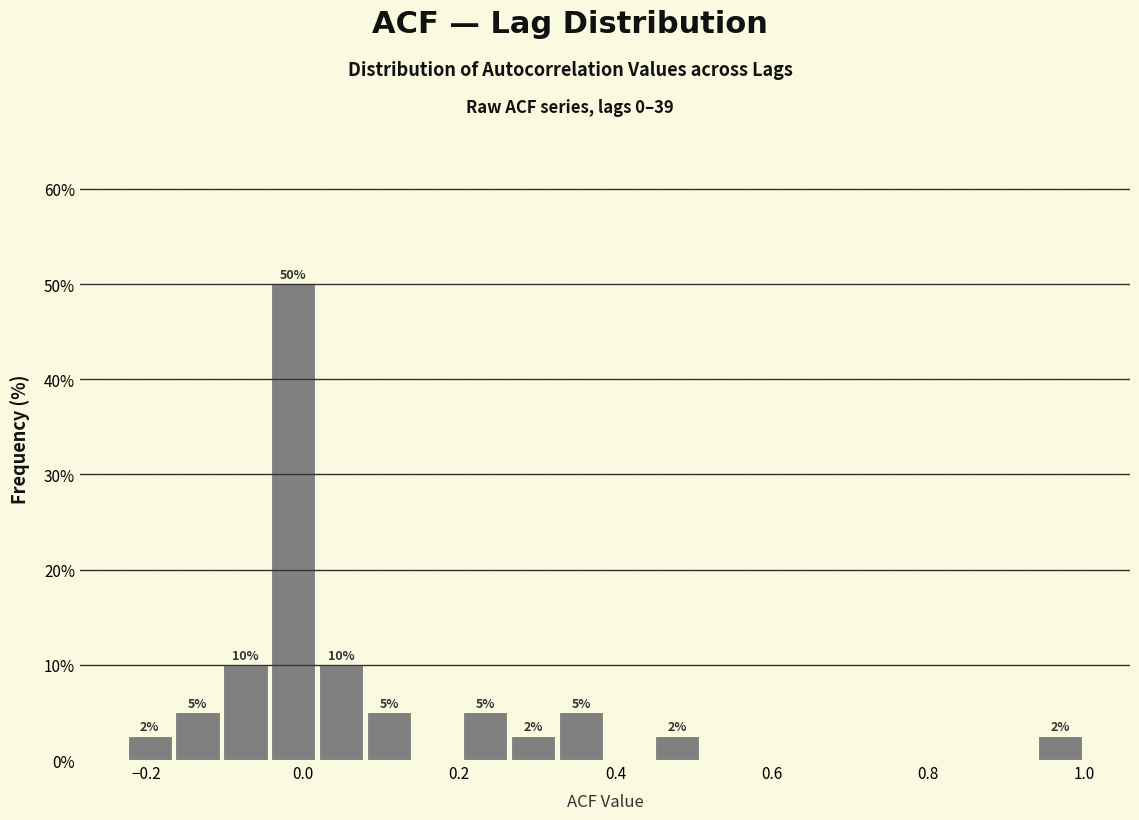

Read against the x-axis, roughly where is the centre of the tallest bar?

-0.02